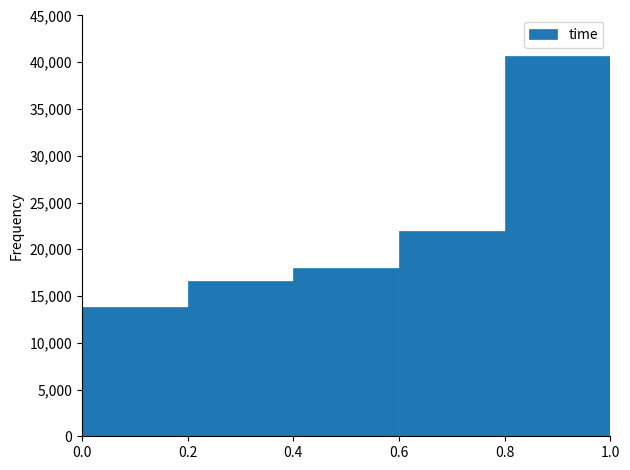

Which range on the x-axis has the tallest bar?

0.8 to 1.0